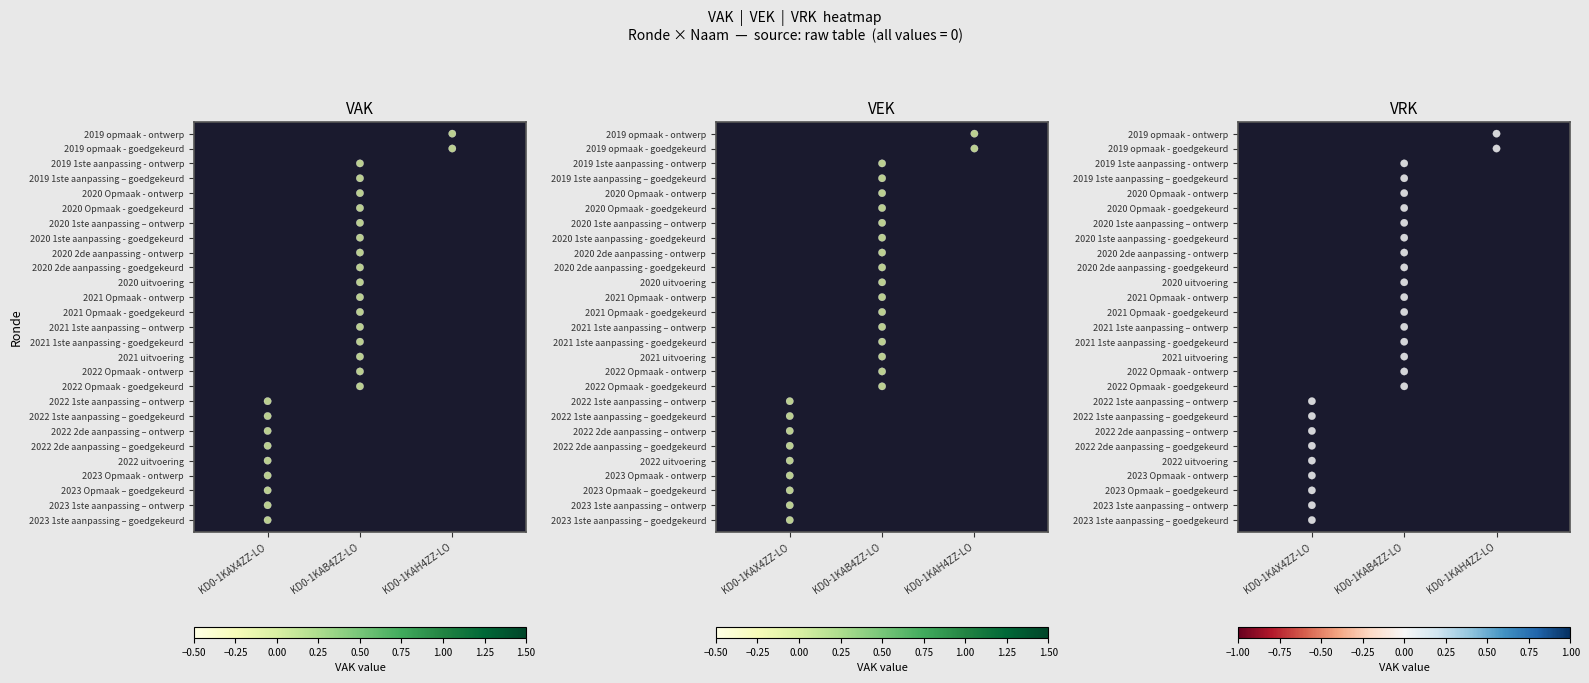

Which series has the largest range (max minus min)?

VAK